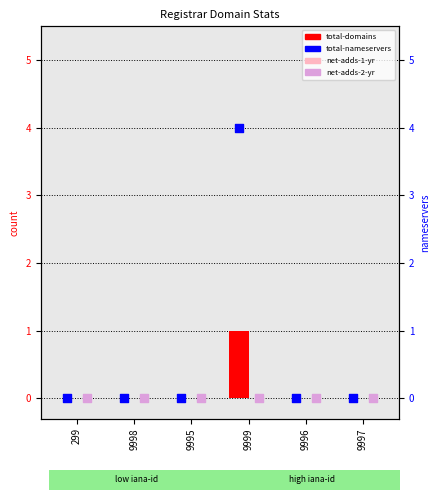

Is the value of net-adds-1-yr at 9995 greater than the value of total-domains at 9997?

No